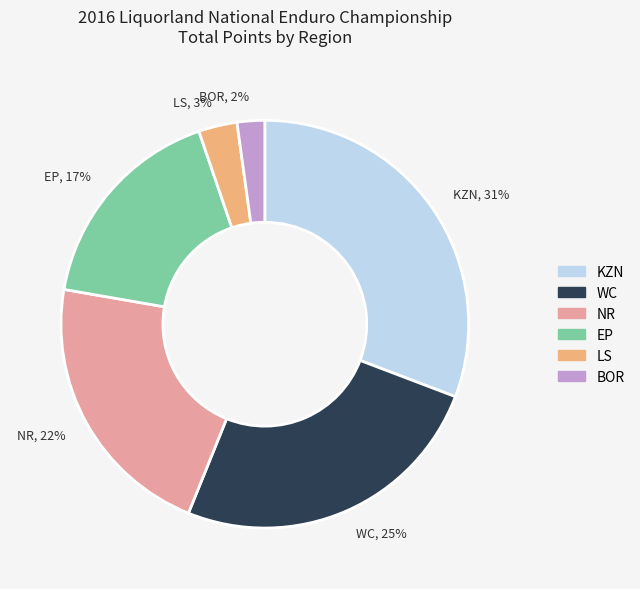

To the nearest percent, what percentage of the pie is LS?

3%